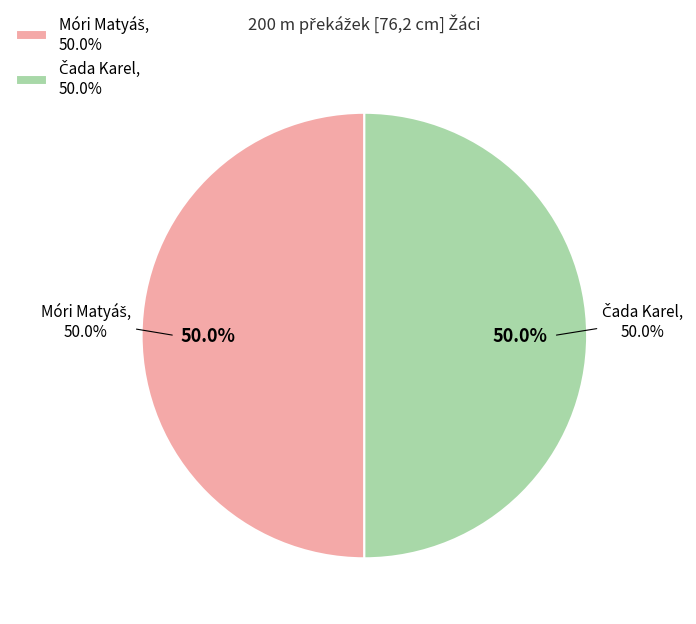

Which slice is the smallest?

Móri Matyáš